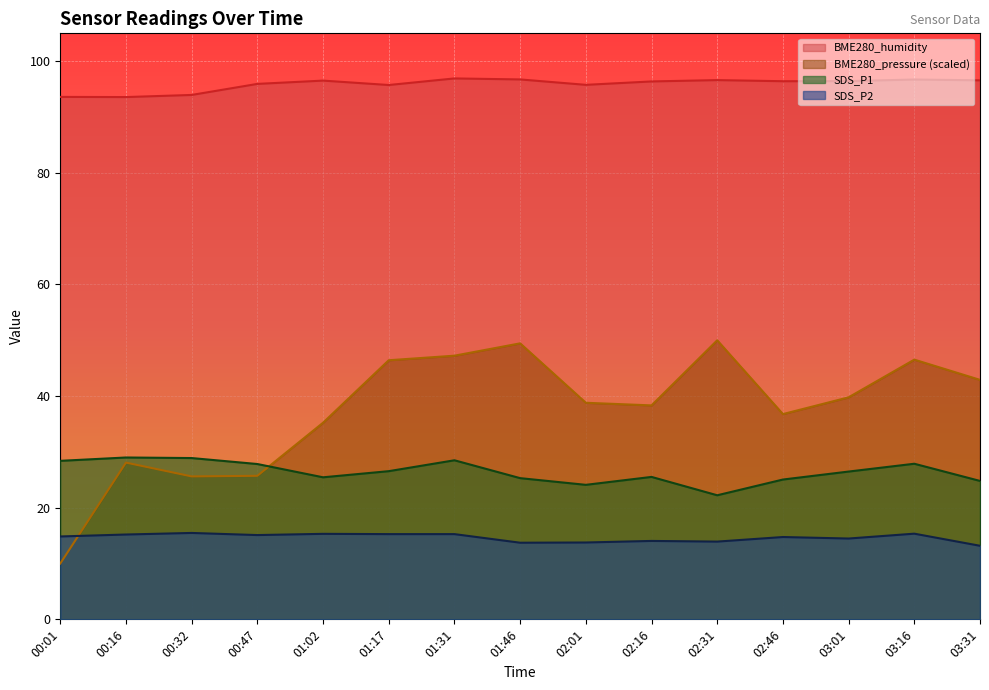

After their last crossing, which series has the higher values: BME280_pressure_scaled or SDS_P2?

BME280_pressure_scaled